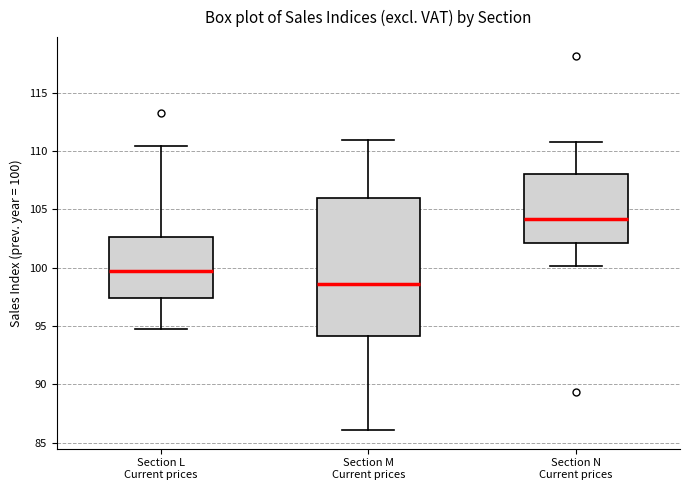

Which box is the tallest, from its lower edge to its upper edge?

Section M Current prices